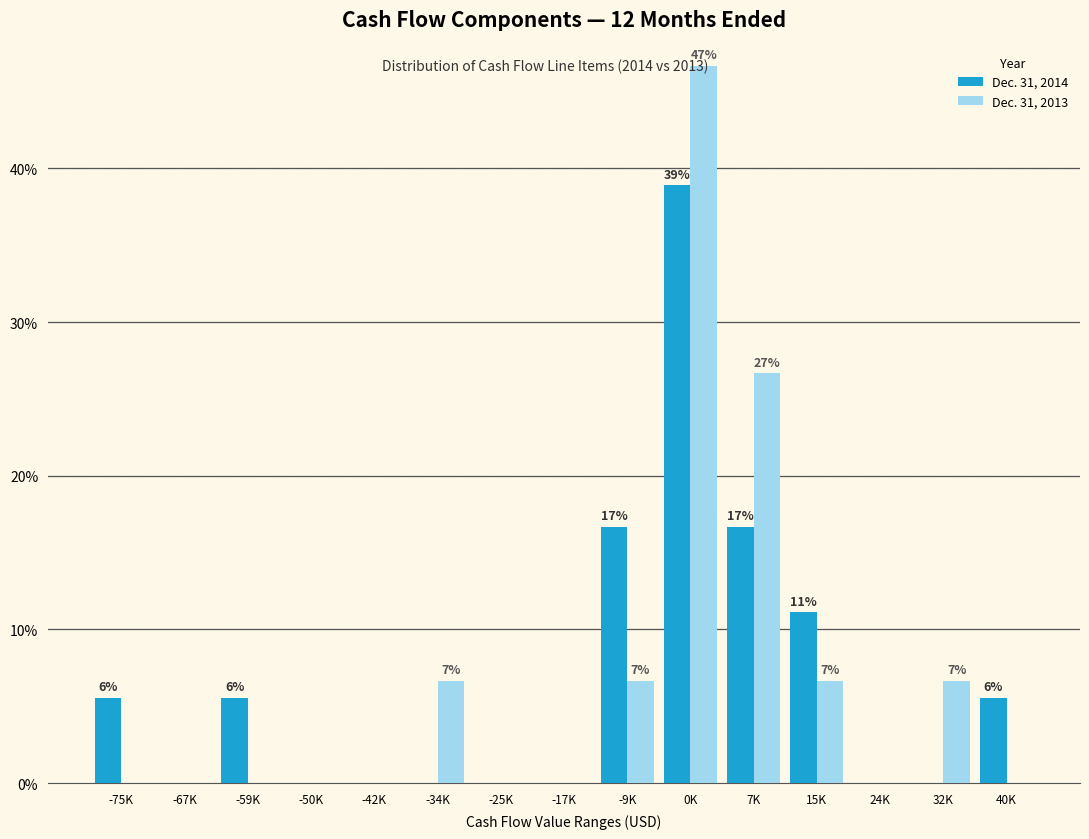

Reading left to right, what are all the values shown in this chart?

Dec. 31, 2014: -75K=5.6	-67K=0.0	-59K=5.6	-50K=0.0	-42K=0.0	-34K=0.0	-25K=0.0	-17K=0.0	-9K=16.7	0K=38.9	7K=16.7	15K=11.1	24K=0.0	32K=0.0	40K=5.6
Dec. 31, 2013: -75K=0.0	-67K=0.0	-59K=0.0	-50K=0.0	-42K=0.0	-34K=6.7	-25K=0.0	-17K=0.0	-9K=6.7	0K=46.7	7K=26.7	15K=6.7	24K=0.0	32K=6.7	40K=0.0